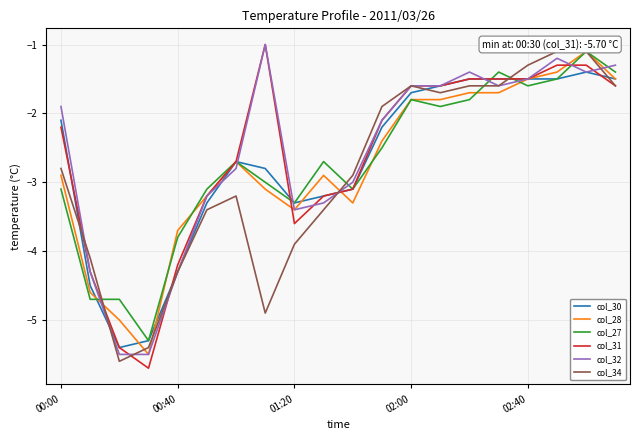

What is the highest value of the col_34 series?

-1.1